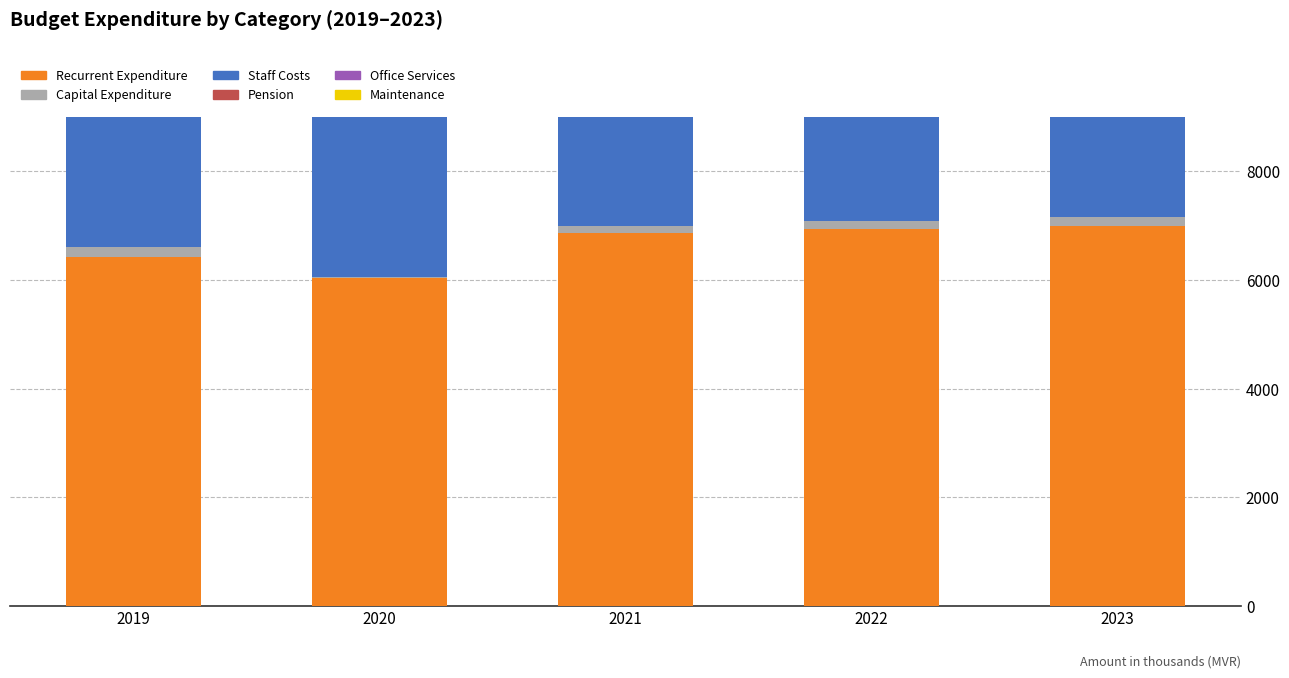

How many groups of bars are there?

5